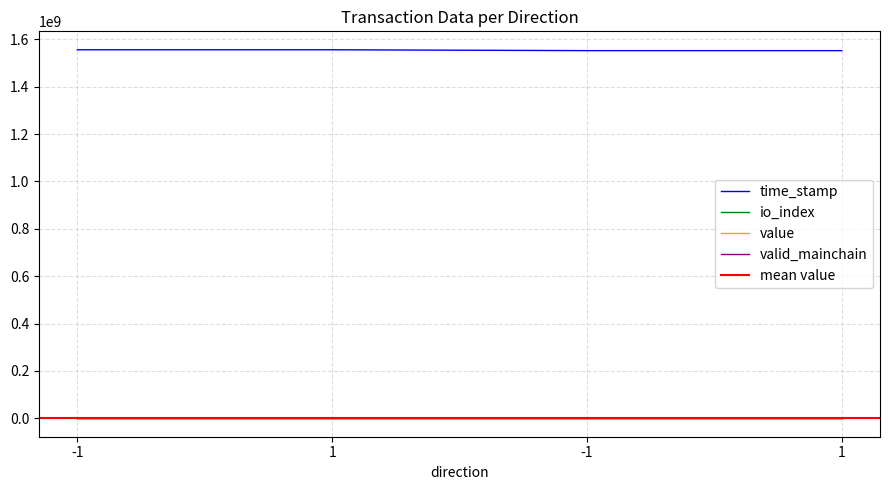

What is the difference between the time_stamp values at -1 and 1?

65260.0